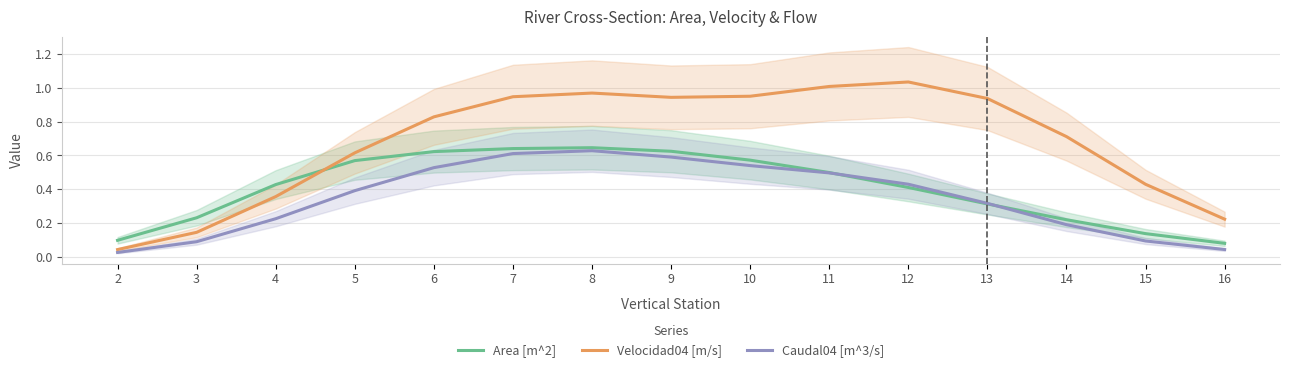

Does the chart display data point markers on the line(s)?

No